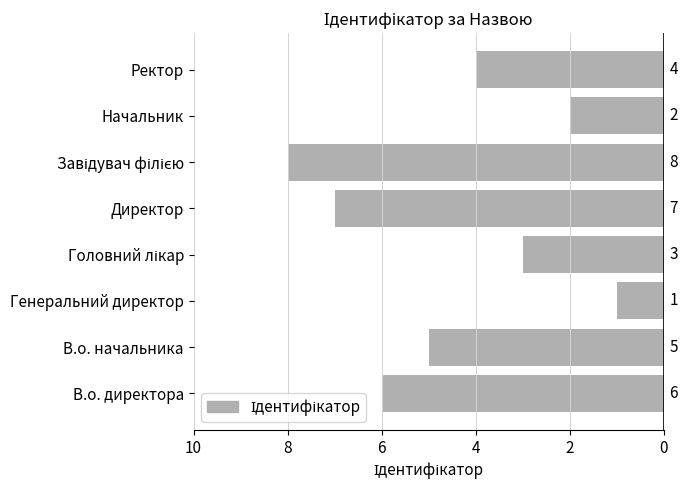

The chart shows a value of 8 at В.о. начальника. True or false?

False